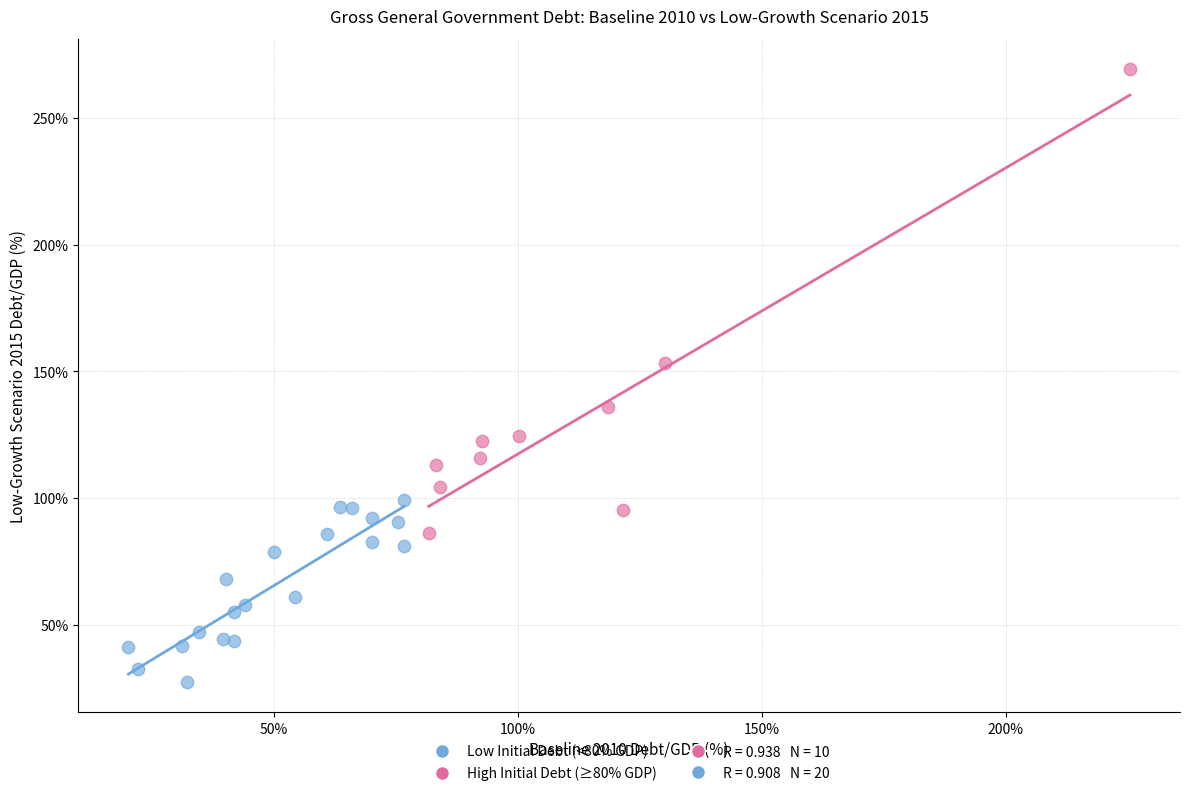

Which series contains the highest Y value?

High Initial Debt (≥80% GDP)